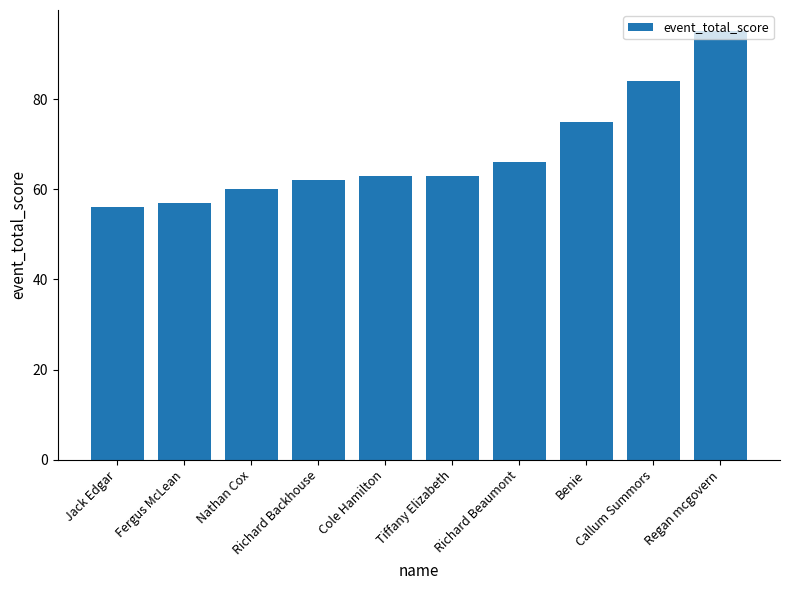

Reading left to right, extract all data points from this chart.

Jack Edgar=56	Fergus McLean=57	Nathan Cox=60	Richard Backhouse=62	Cole Hamilton=63	Tiffany Elizabeth=63	Richard Beaumont=66	Benie=75	Callum Summors=84	Regan mcgovern=95